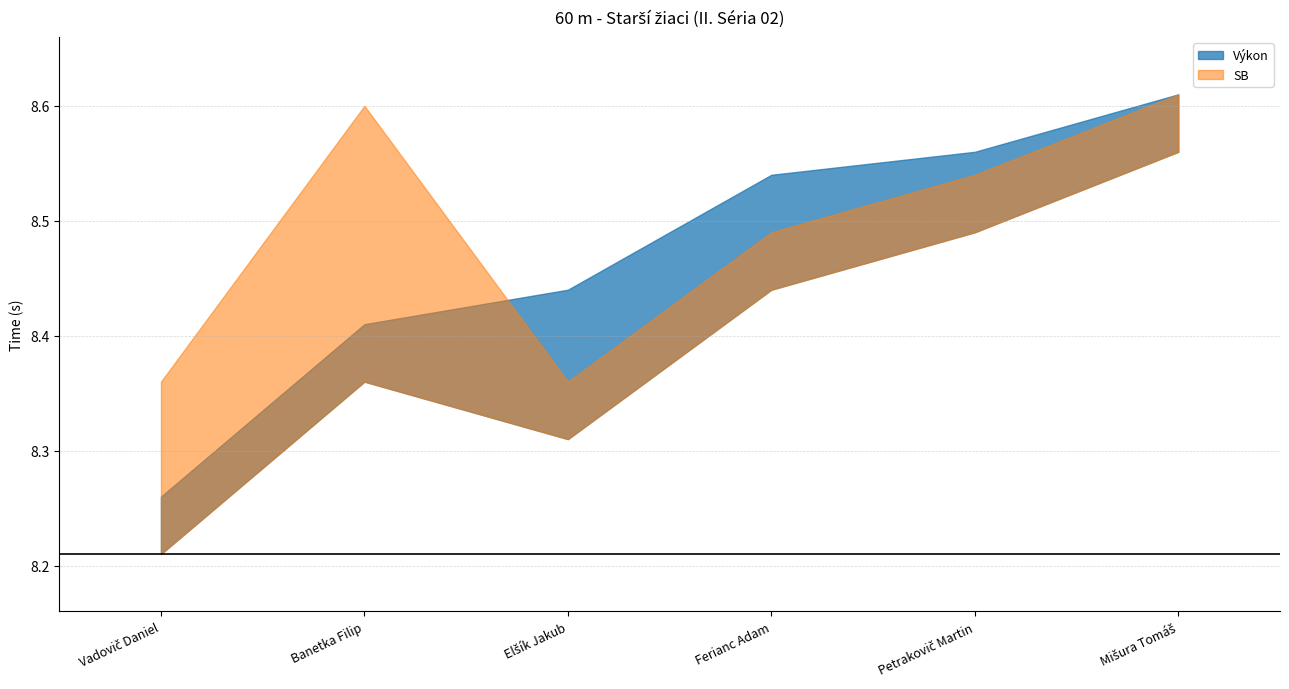

How many Výkon values are between 8 and 9?

6